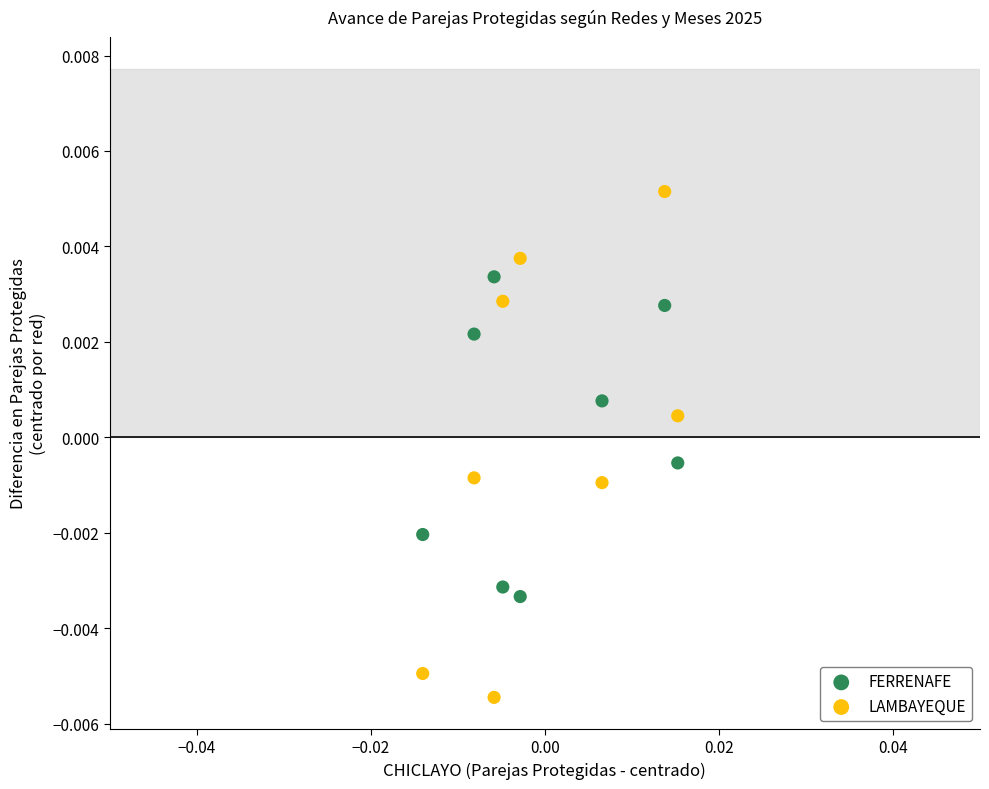

Which series contains the lowest Y value?

LAMBAYEQUE